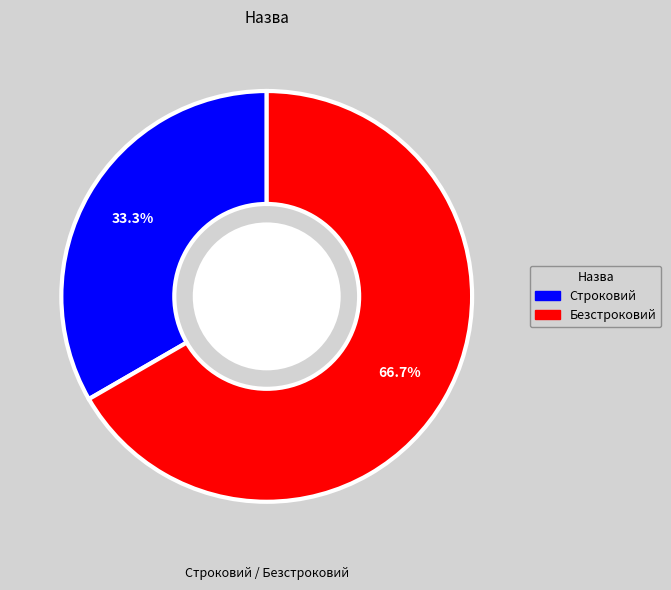

Which category has the biggest portion of the pie?

Безстроковий